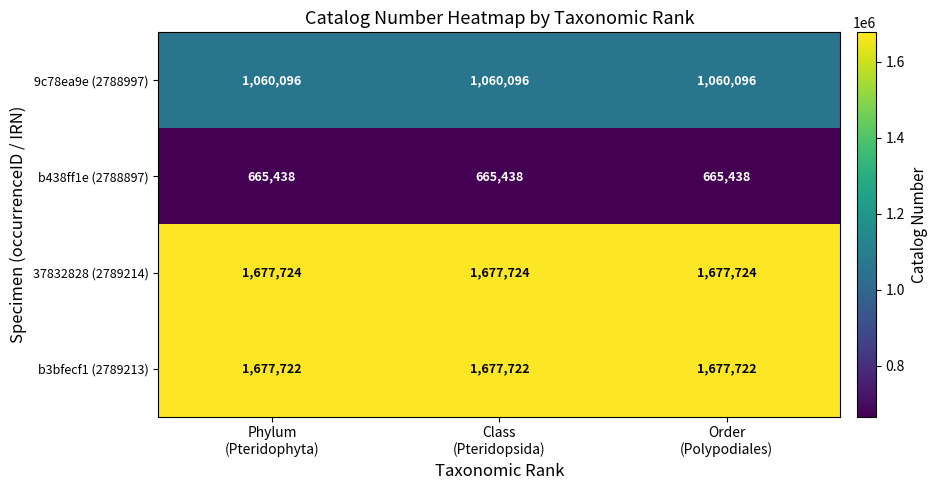

What is the smallest value displayed?

665438